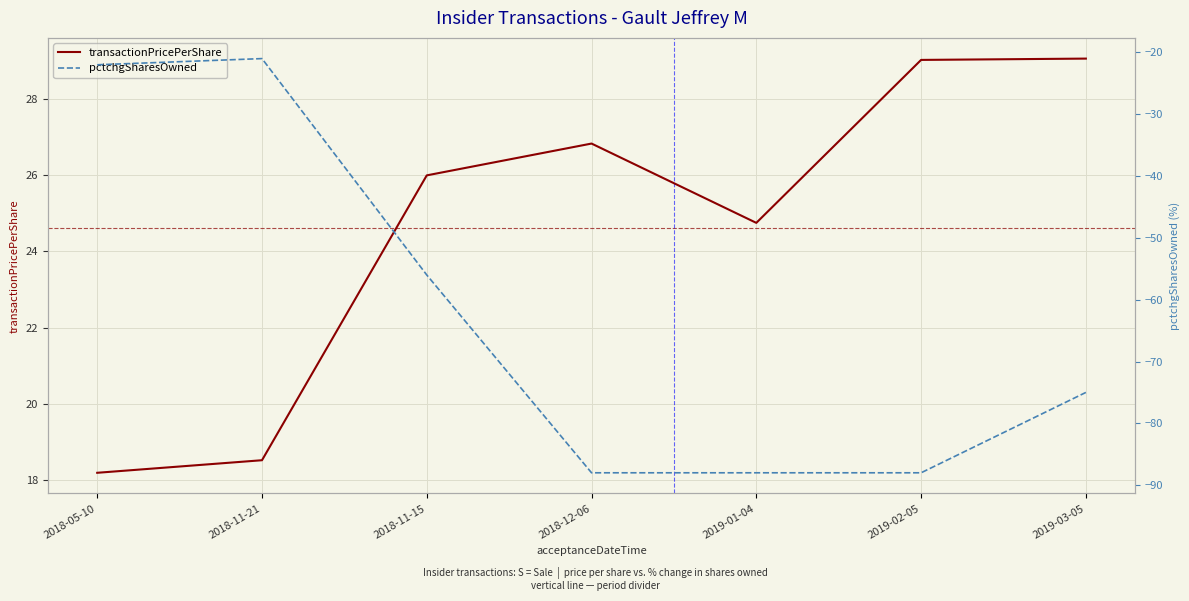

In transactionPricePerShare, how many points are higher than both neighbors (excluding endpoints)?

1